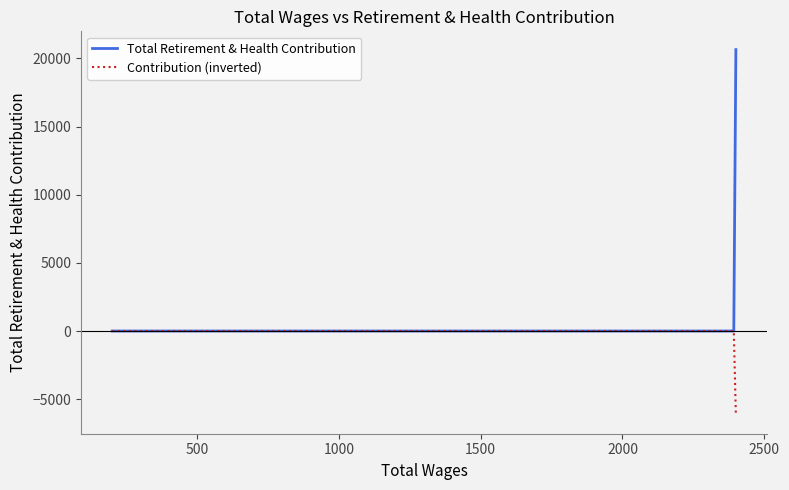

What is the minimum value shown in the chart?

-6194.4